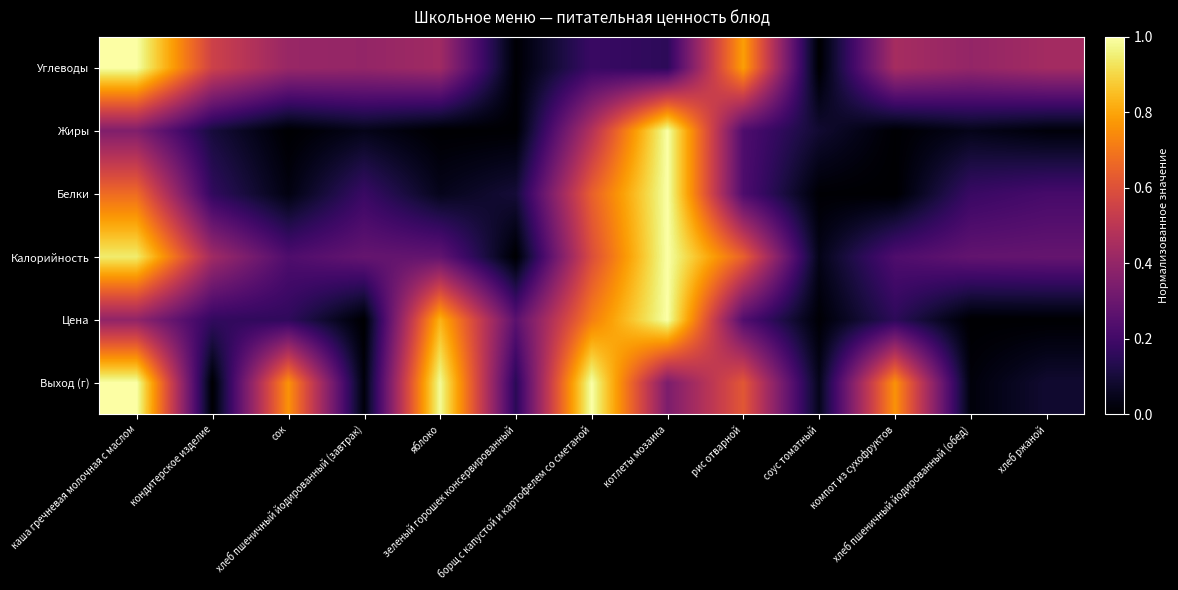

Reading left to right, list all the values displayed in this chart.

Выход (г): каша гречневая молочная с маслом=1.0	кондитерское изделие=0.0	сок=0.8	хлеб пшеничный йодированный (завтрак)=0.0	яблоко=1.0	зеленый горошек консервированный=0.1	борщ с капустой и картофелем со сметаной=1.0	котлеты мозаика=0.3	рис отварной=0.6	соус томатный=0.0	компот из сухофруктов=0.8	хлеб пшеничный йодированный (обед)=0.0	хлеб ржаной=0.1
Цена: каша гречневая молочная с маслом=0.4	кондитерское изделие=0.2	сок=0.2	хлеб пшеничный йодированный (завтрак)=0.0	яблоко=0.8	зеленый горошек консервированный=0.3	борщ с капустой и картофелем со сметаной=0.7	котлеты мозаика=1.0	рис отварной=0.2	соус томатный=0.0	компот из сухофруктов=0.2	хлеб пшеничный йодированный (обед)=0.0	хлеб ржаной=0.0
Калорийность: каша гречневая молочная с маслом=0.9	кондитерское изделие=0.4	сок=0.2	хлеб пшеничный йодированный (завтрак)=0.3	яблоко=0.3	зеленый горошек консервированный=0.0	борщ с капустой и картофелем со сметаной=0.6	котлеты мозаика=1.0	рис отварной=0.6	соус томатный=0.0	компот из сухофруктов=0.2	хлеб пшеничный йодированный (обед)=0.3	хлеб ржаной=0.3
Белки: каша гречневая молочная с маслом=0.7	кондитерское изделие=0.2	сок=0.0	хлеб пшеничный йодированный (завтрак)=0.2	яблоко=0.0	зеленый горошек консервированный=0.1	борщ с капустой и картофелем со сметаной=0.6	котлеты мозаика=1.0	рис отварной=0.2	соус томатный=0.0	компот из сухофруктов=0.0	хлеб пшеничный йодированный (обед)=0.2	хлеб ржаной=0.2
Жиры: каша гречневая молочная с маслом=0.4	кондитерское изделие=0.1	сок=0.0	хлеб пшеничный йодированный (завтрак)=0.0	яблоко=0.0	зеленый горошек консервированный=0.0	борщ с капустой и картофелем со сметаной=0.5	котлеты мозаика=1.0	рис отварной=0.2	соус томатный=0.1	компот из сухофруктов=0.0	хлеб пшеничный йодированный (обед)=0.0	хлеб ржаной=0.0
Углеводы: каша гречневая молочная с маслом=1.0	кондитерское изделие=0.5	сок=0.4	хлеб пшеничный йодированный (завтрак)=0.4	яблоко=0.4	зеленый горошек консервированный=0.0	борщ с капустой и картофелем со сметаной=0.2	котлеты мозаика=0.2	рис отварной=0.8	соус томатный=0.0	компот из сухофруктов=0.4	хлеб пшеничный йодированный (обед)=0.4	хлеб ржаной=0.4